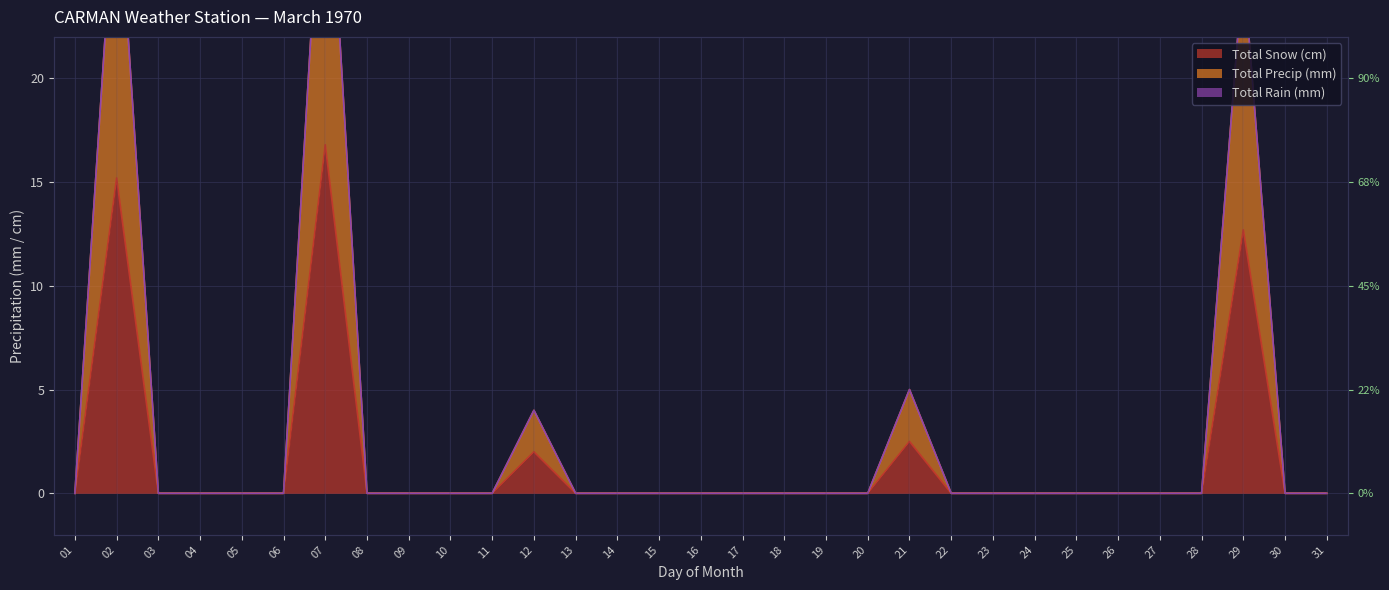

Is it true that Total Precip (mm) equals 0.0 at 16?

True